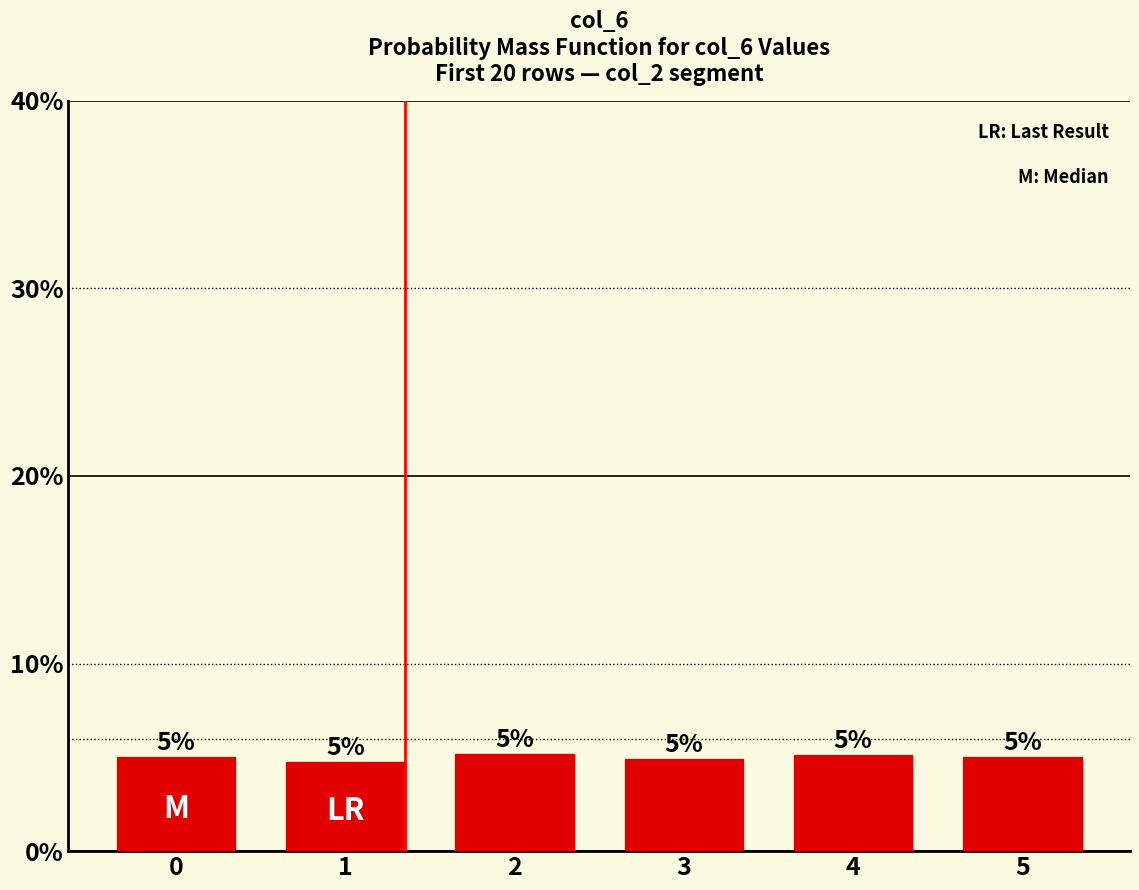

Are the bars horizontal?

No